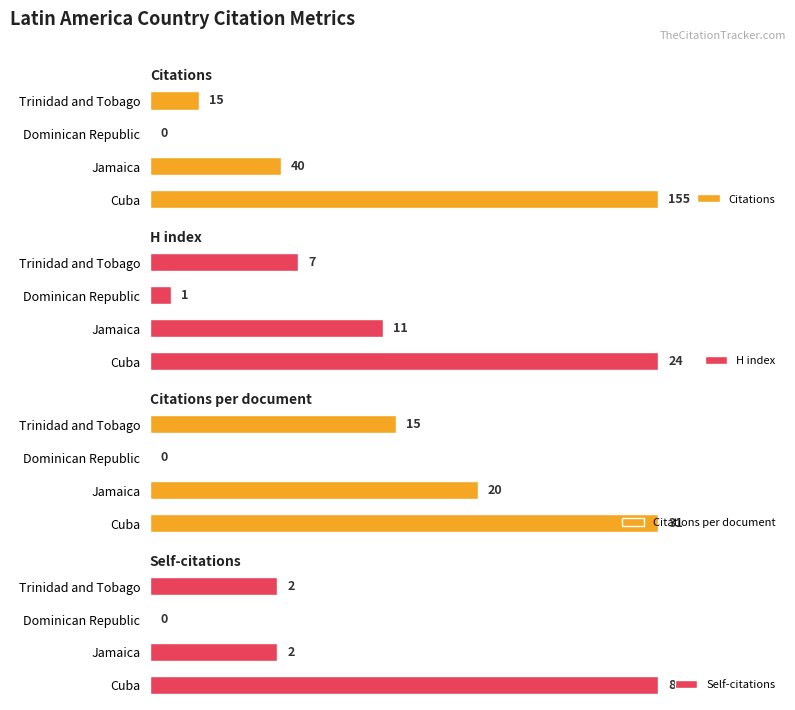

How many data points in Citations are above 40?

1